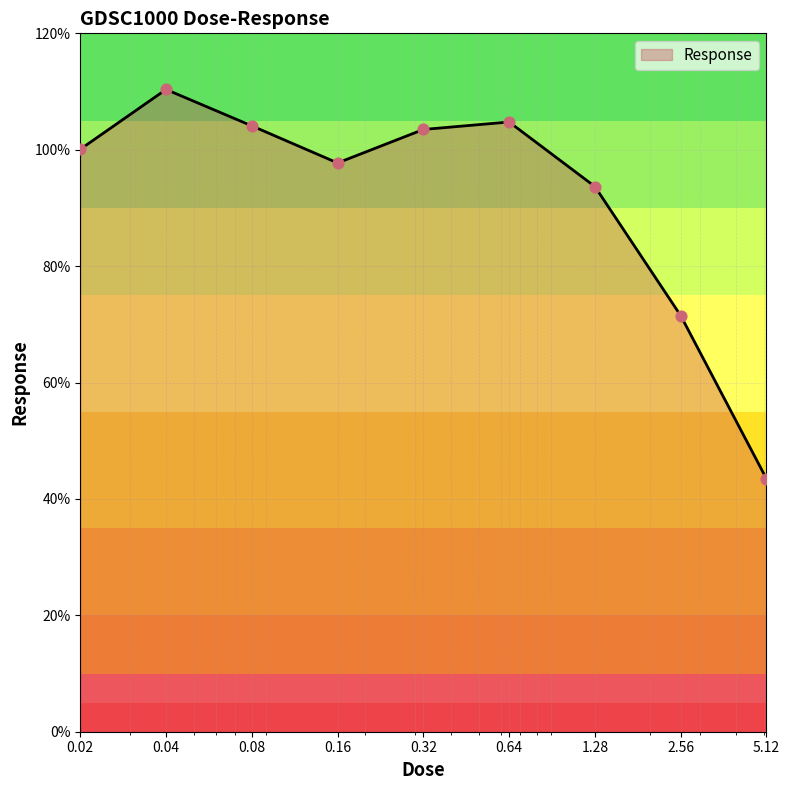

What is the difference between the maximum and minimum values?

66.9